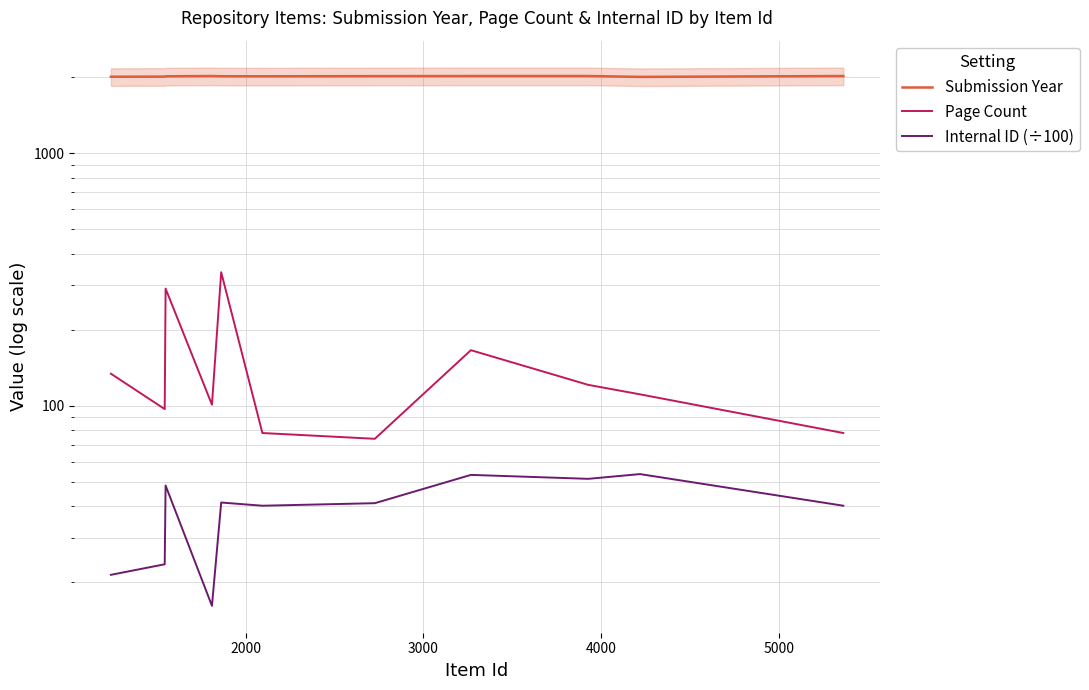

Is this an area chart (filled region under the line)?

No